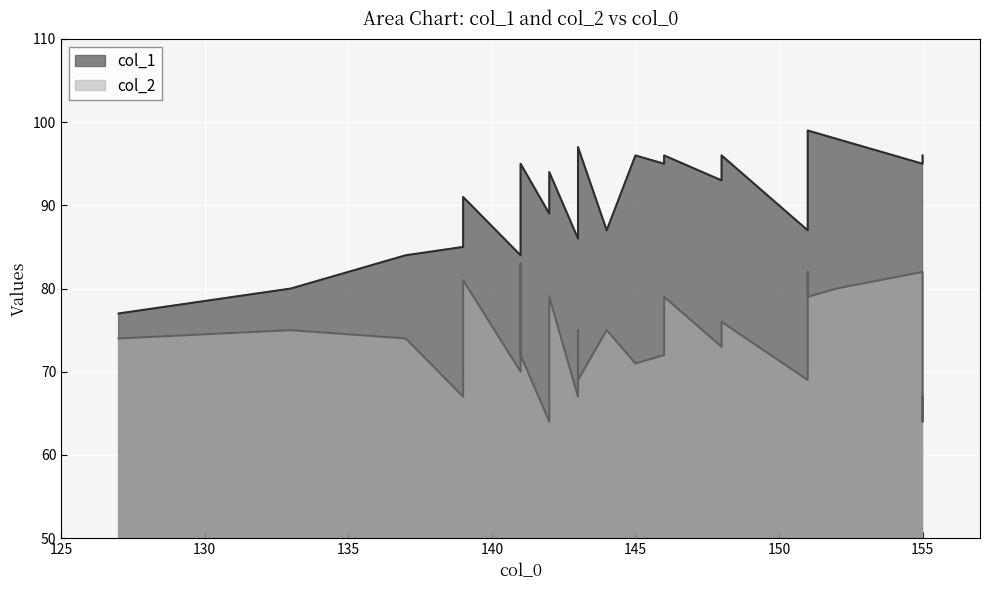

Rank the series by their maximum value, from lowest to highest.

col_2, col_1